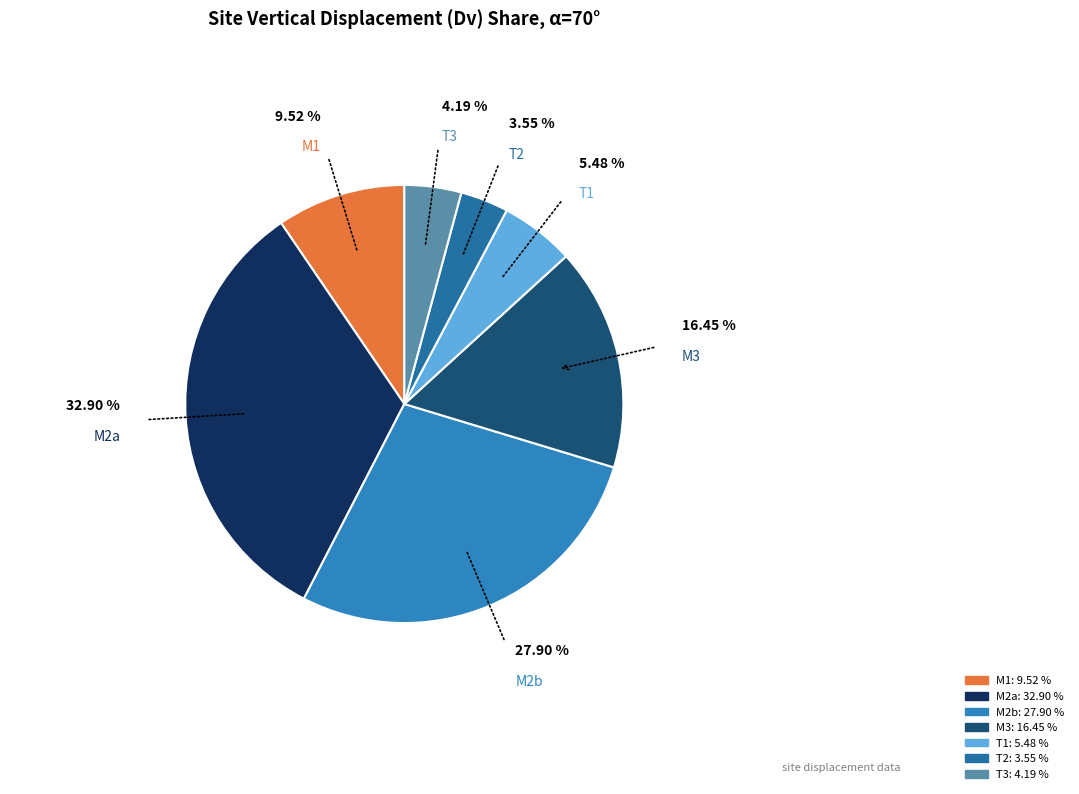

How many slices are in this pie chart?

7